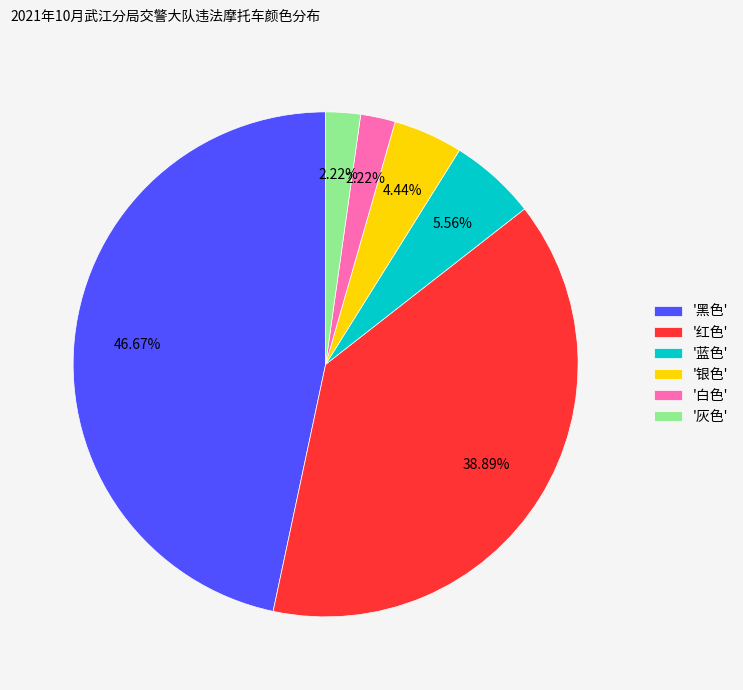

How many slices are in this pie chart?

6